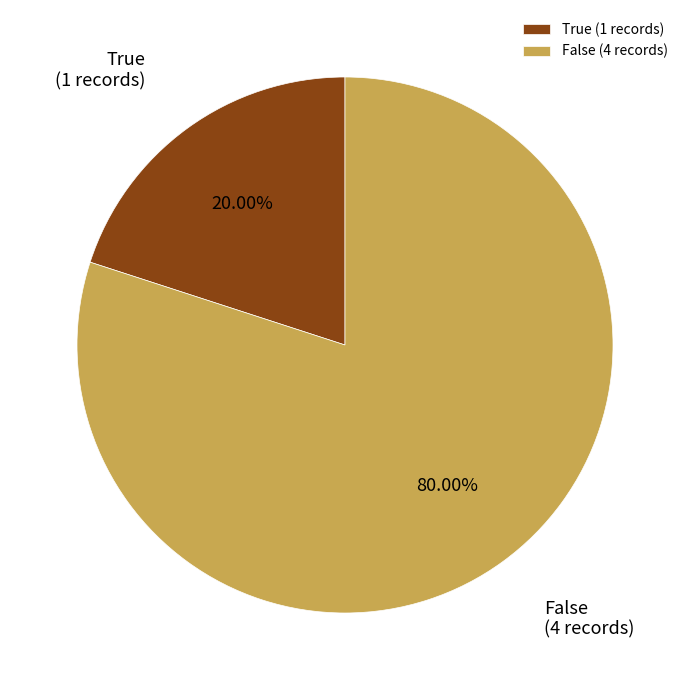

Combined, do False and True account for over 50%?

Yes